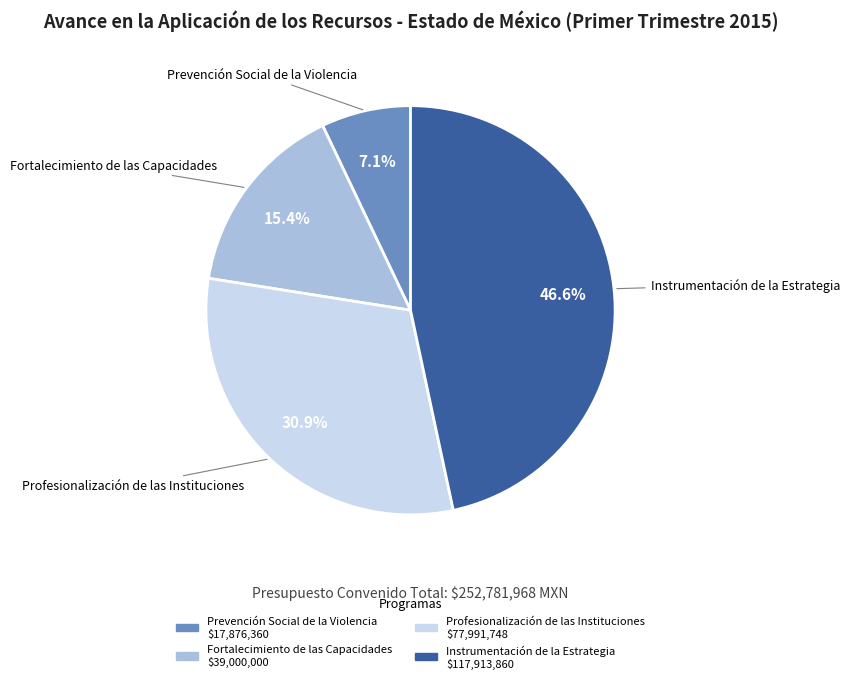

Is there any slice that represents more than half of the pie?

No